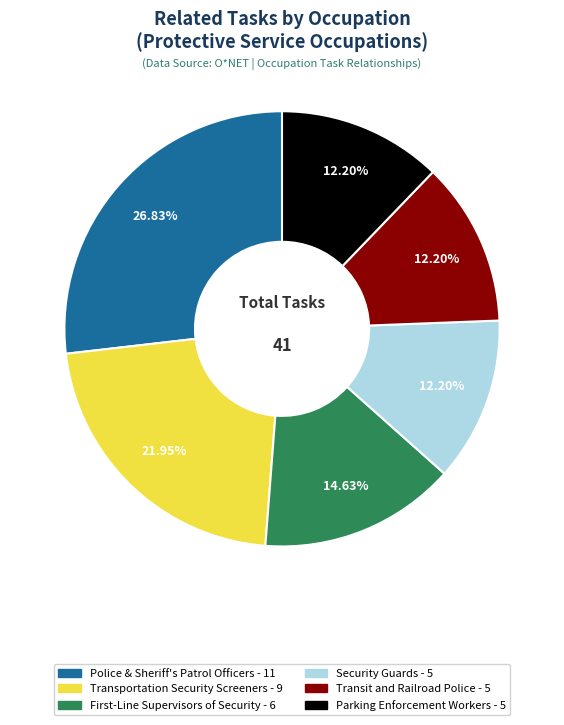

To the nearest percent, what is the difference between the largest and smallest slice percentages?

15%